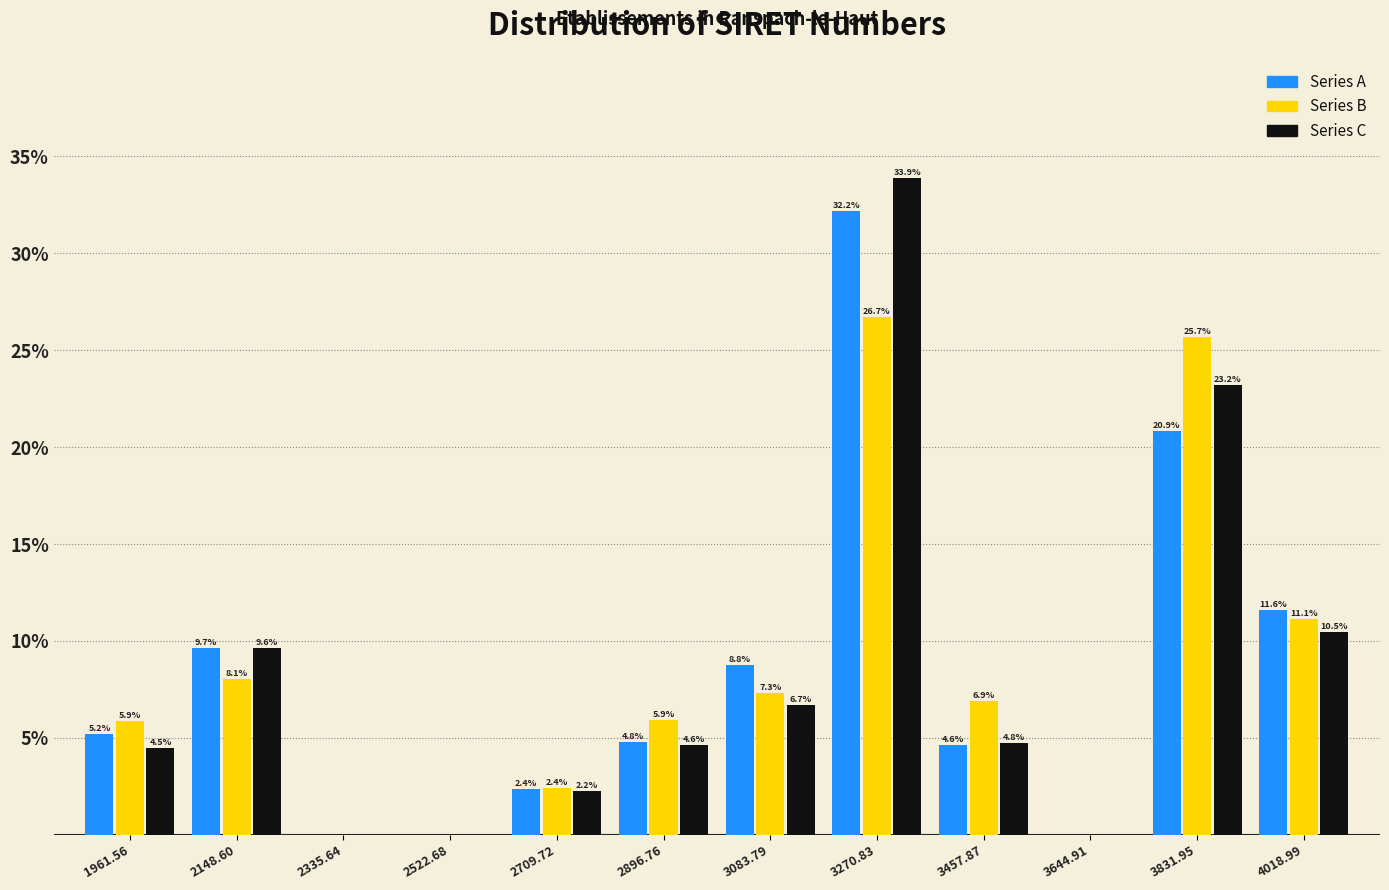

In the Series A series, which range on the x-axis has the tallest bar?

3180 to 3360